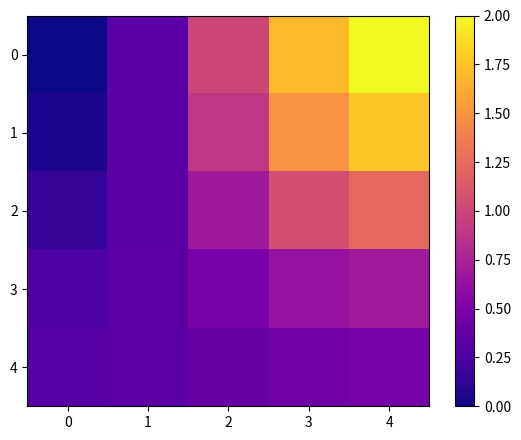

What is the spread (max minus min) of values at 4?

1.5